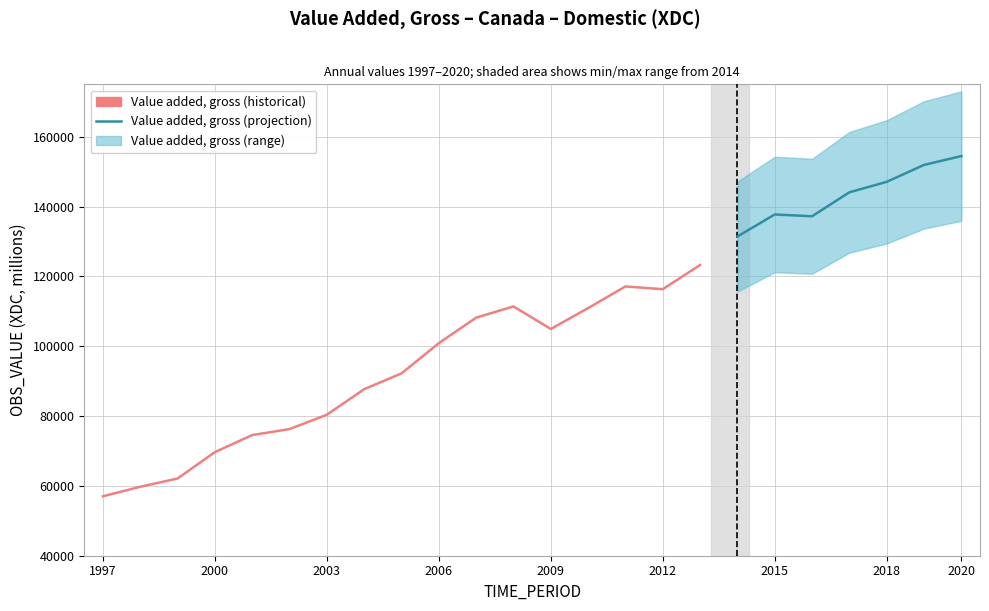

True or false: the data has more than 0 interior local peaks.

True